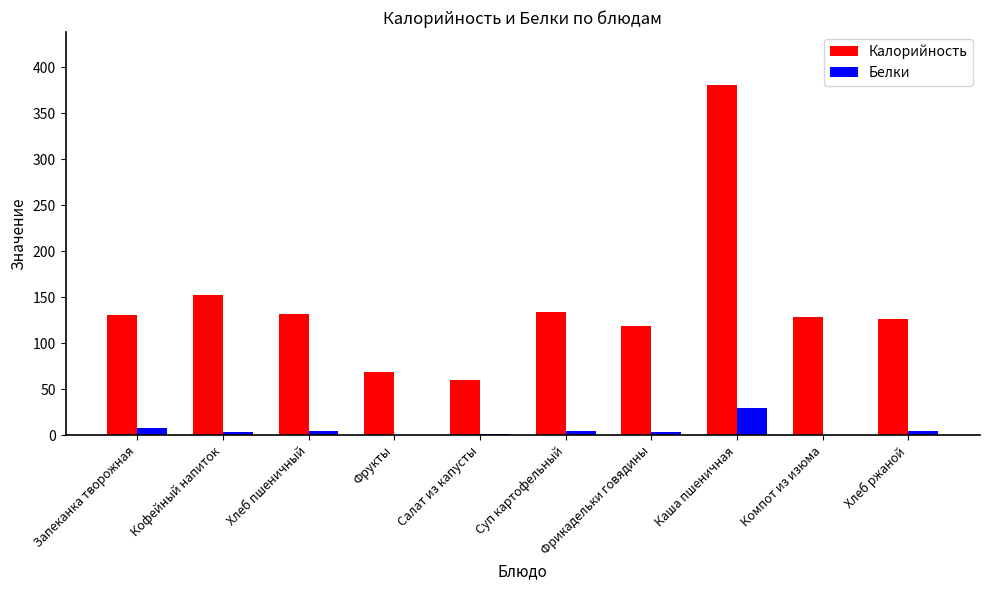

What is the approximate value of Калорийность at Салат из капусты, to the nearest 5?

60